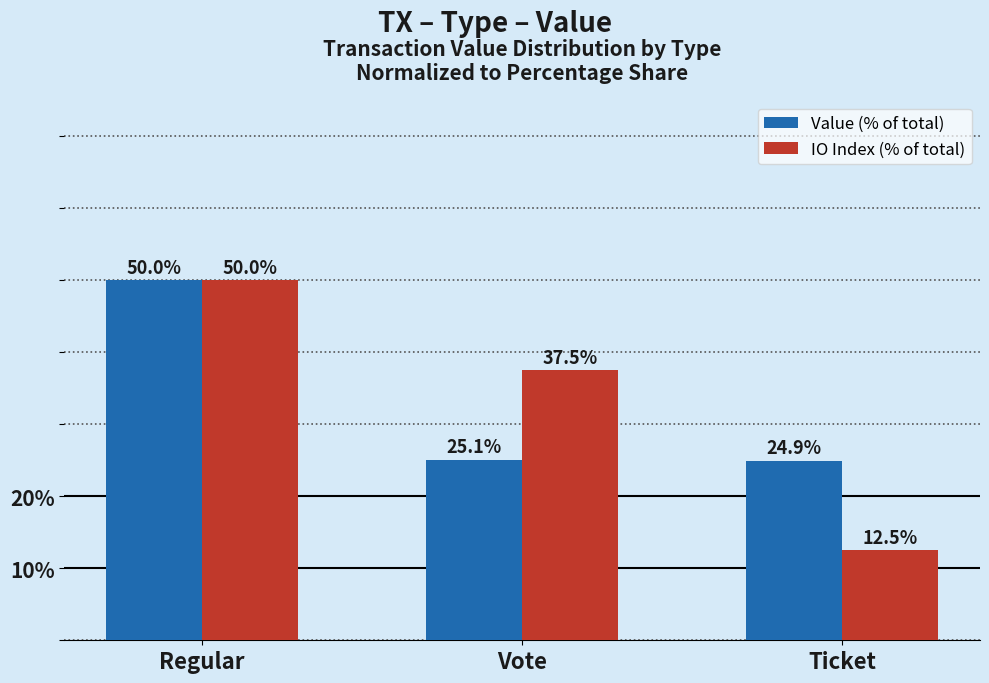

The value of Value (% of total) at Vote is 25.1. True or false?

True